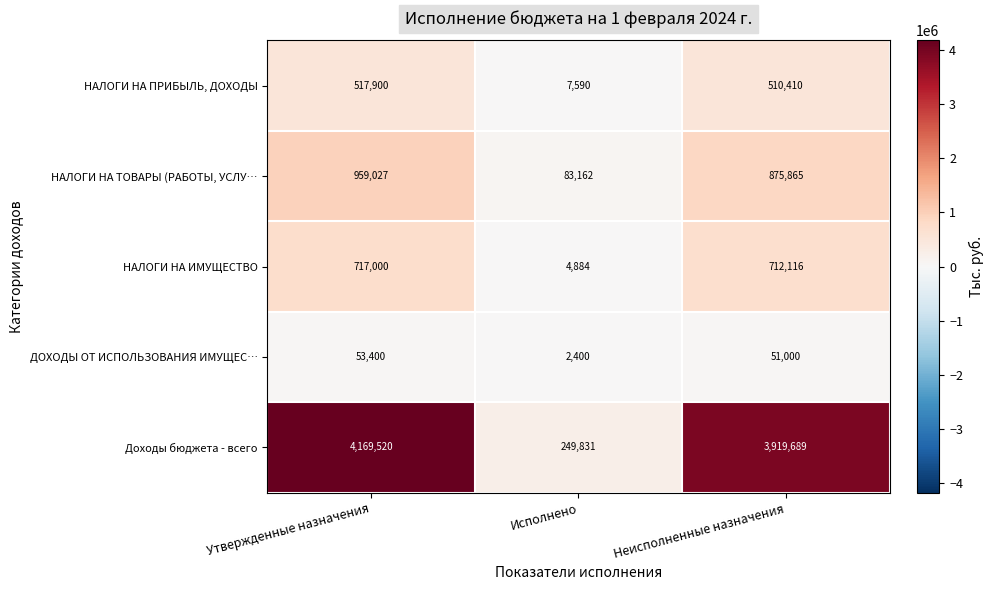

How many series are shown in this chart?

5